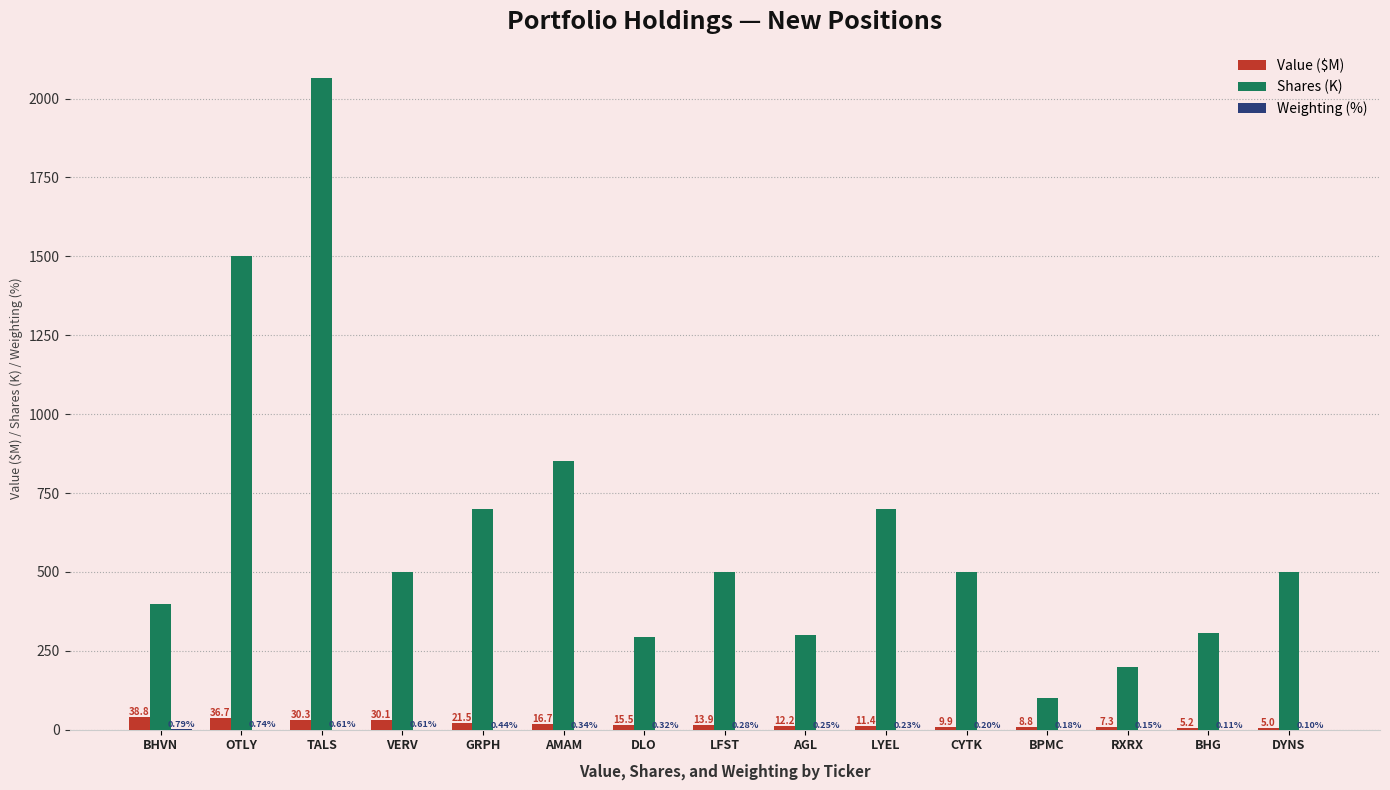

Between AMAM and AGL, which series saw the biggest shift?

Shares (K)